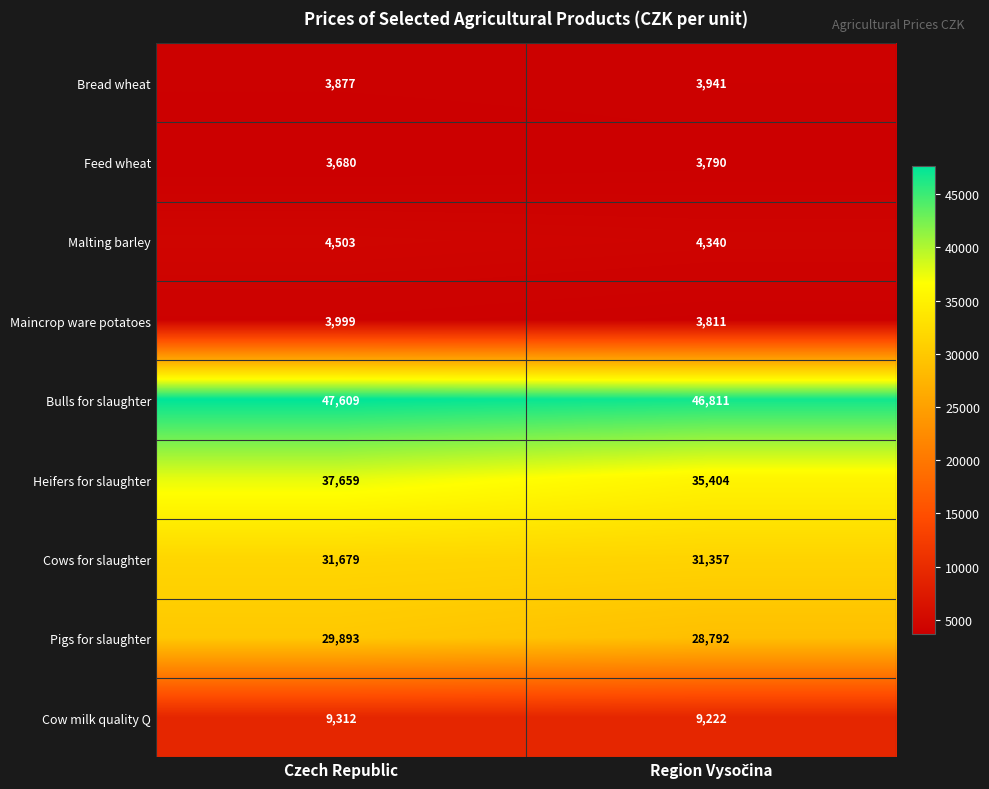

Rank the series by their maximum value, from highest to lowest.

Bulls for slaughter, Heifers for slaughter, Cows for slaughter, Pigs for slaughter, Cow milk quality Q, Malting barley, Maincrop ware potatoes, Bread wheat, Feed wheat